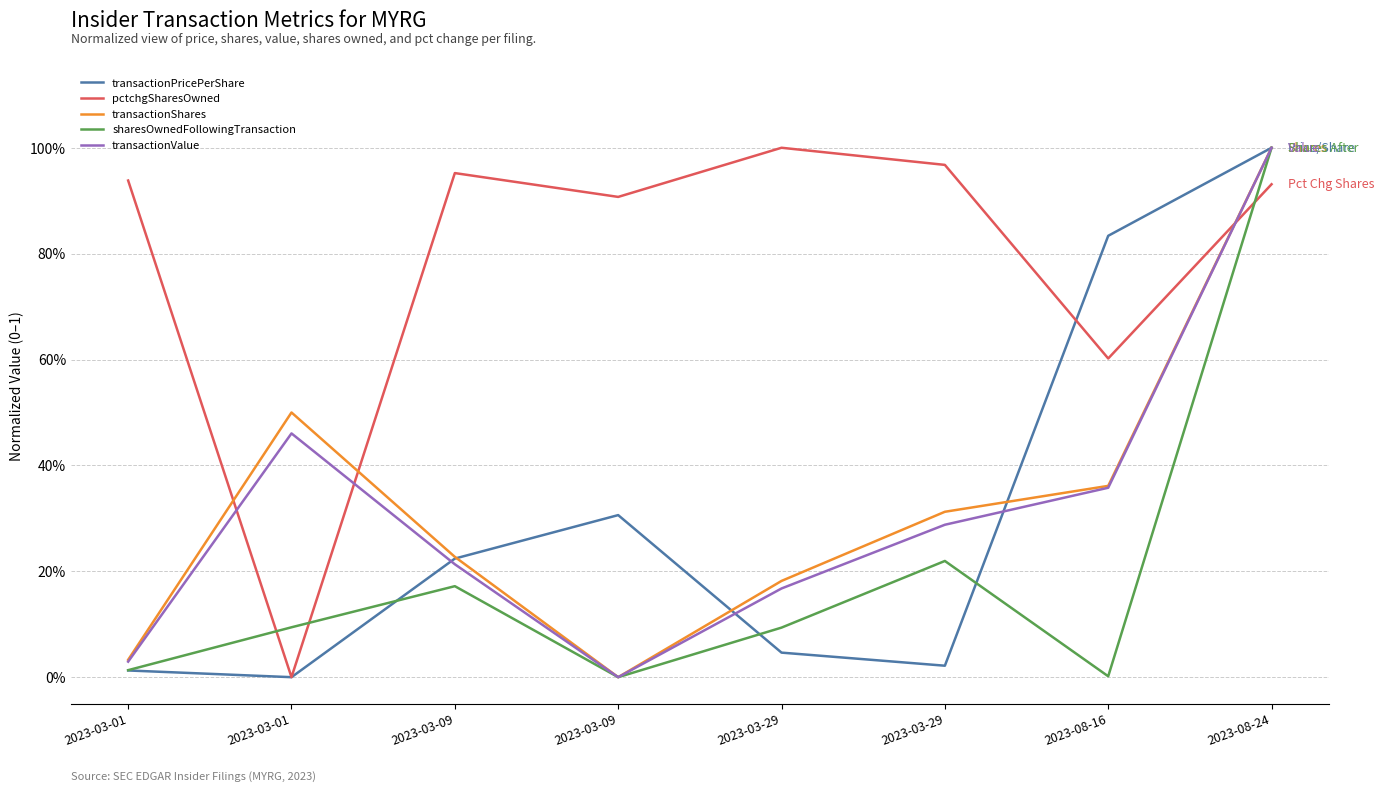

True or false: transactionValue and transactionPricePerShare intersect in this chart.

True